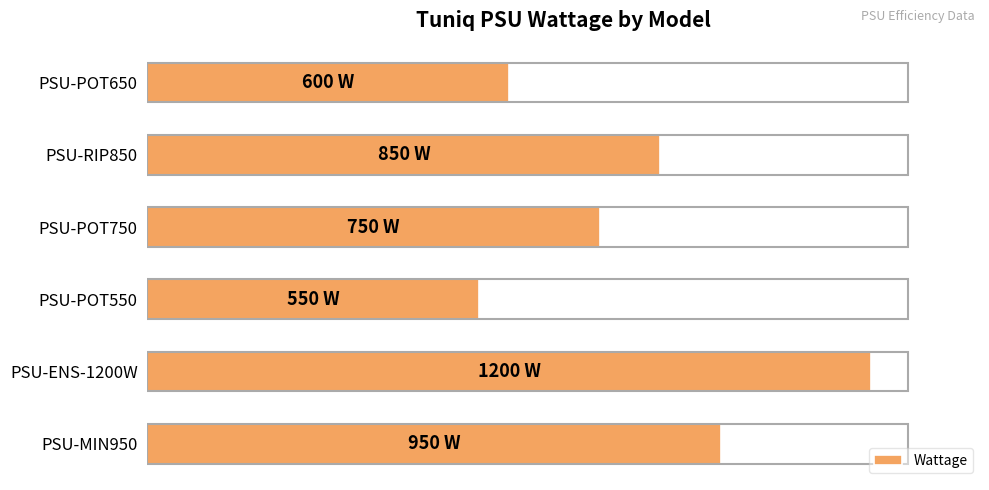

Are the bars horizontal?

Yes